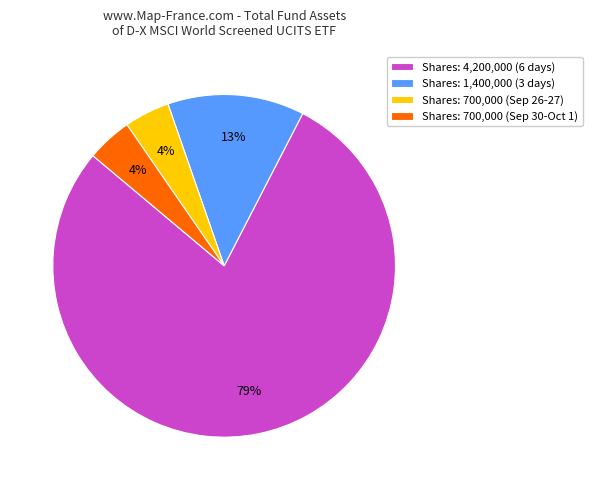

Is it true that Shares: 700,000 (Sep 30-Oct 1) is 4% of the pie?

True